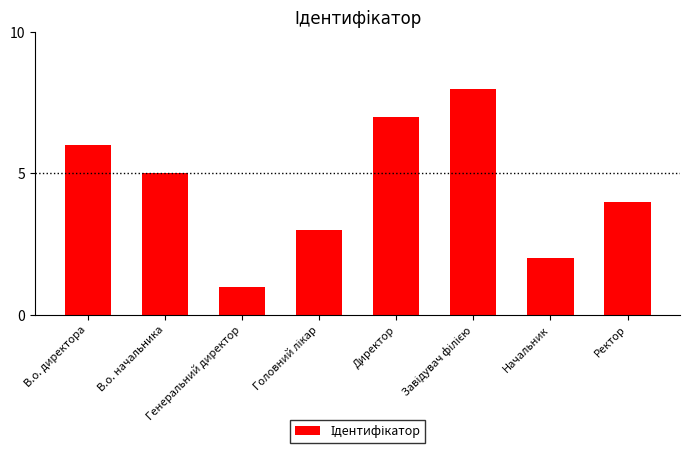

Count the number of categories in the chart.

8